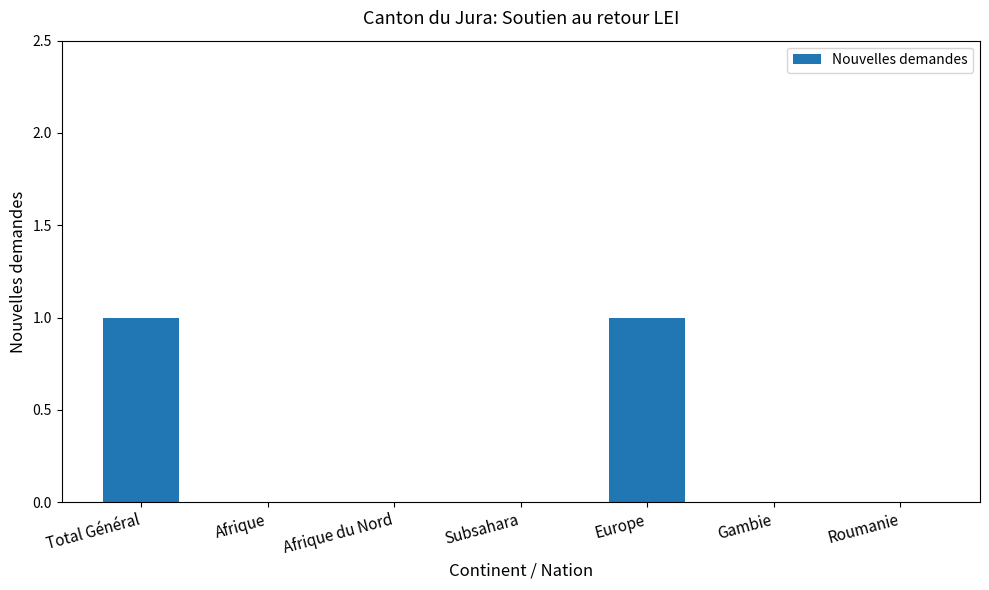

What is the difference between the values at Total Général and Gambie?

1